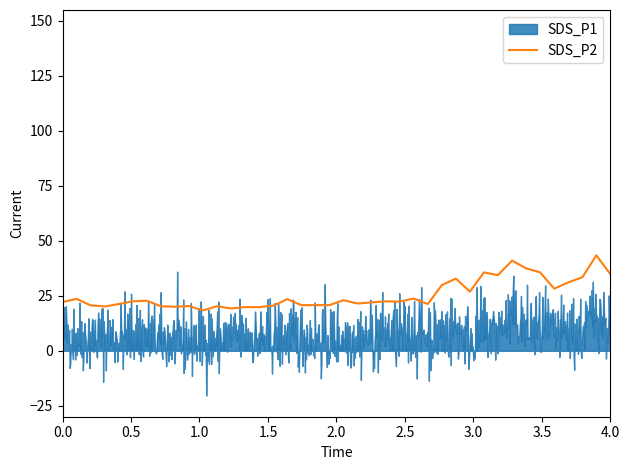

What is the sum of all values?

1018.6